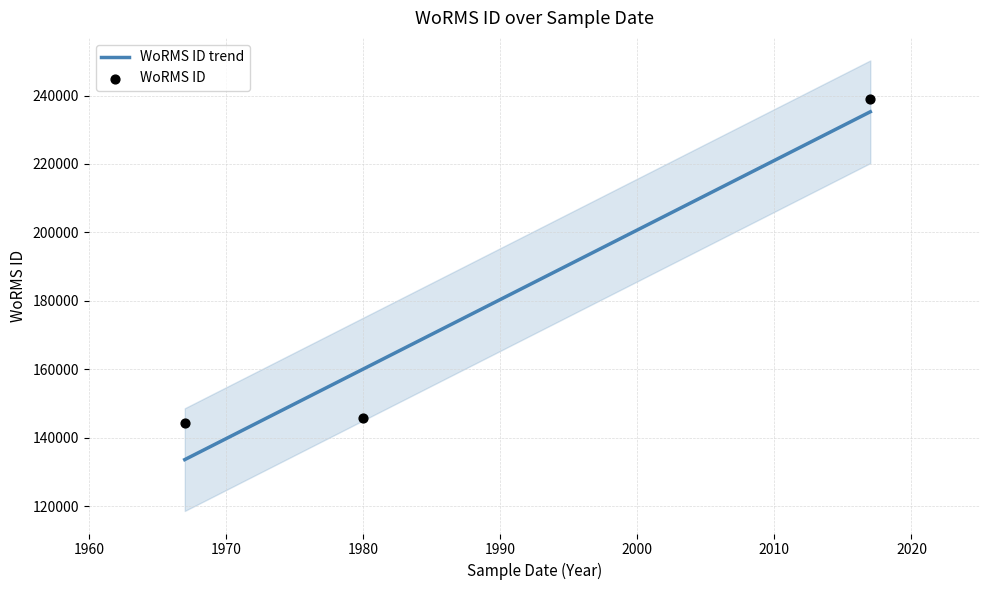

Which has a higher value, 01-01-1967 or 01-01-1980?

01-01-1980